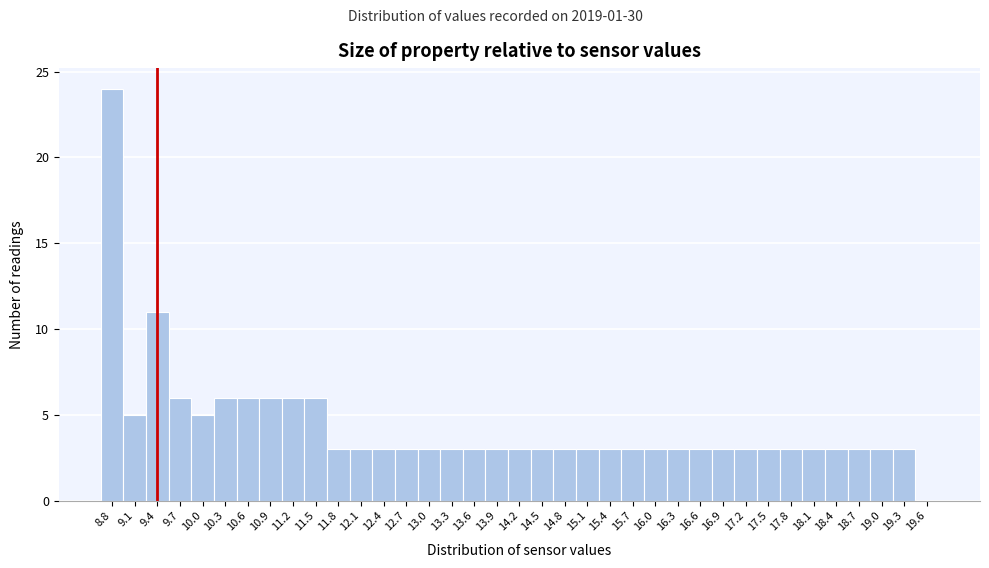

Which range on the x-axis has the tallest bar?

8.65 to 8.95